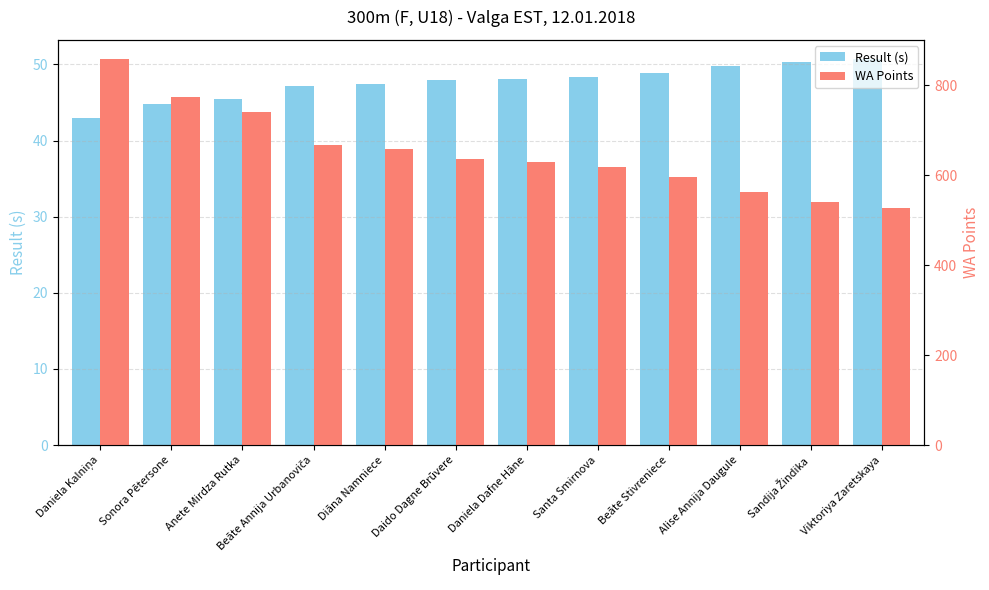

How many data points in WA Points are less than 635?

6